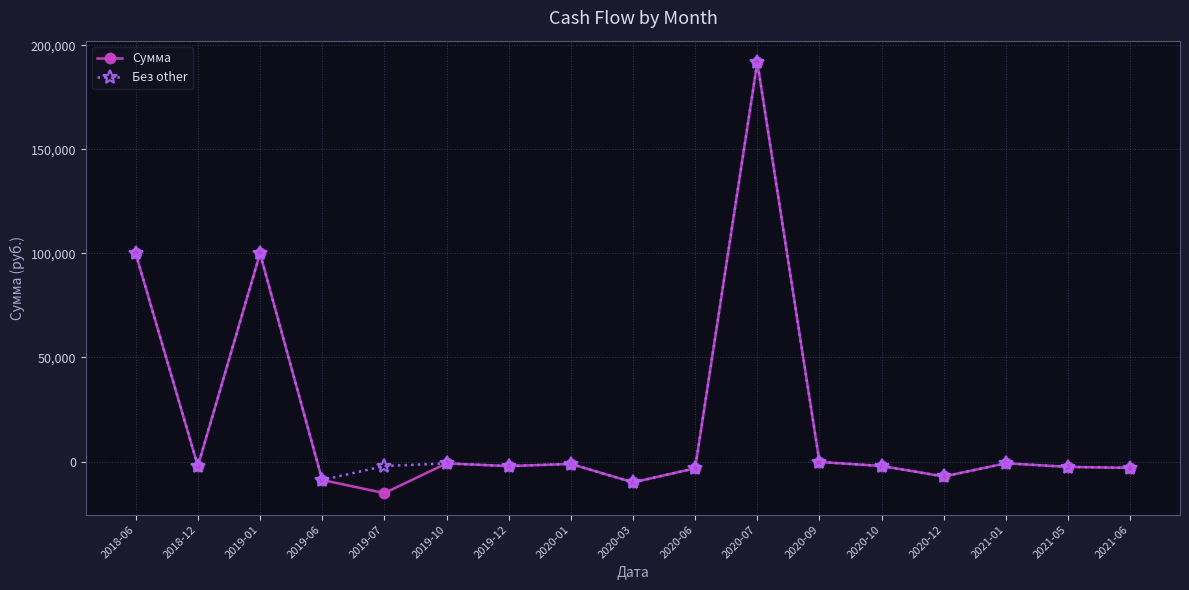

What is the difference between the maximum and second lowest values in the Без other series?

200741.8